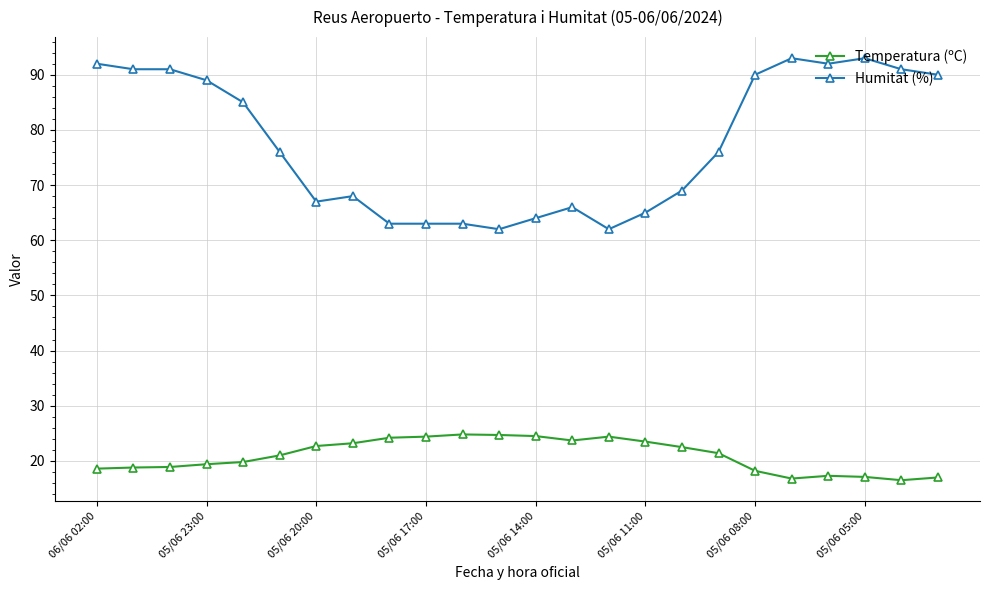

What is the value of the Temperatura (ºC) point at the 18th from the left?

21.4